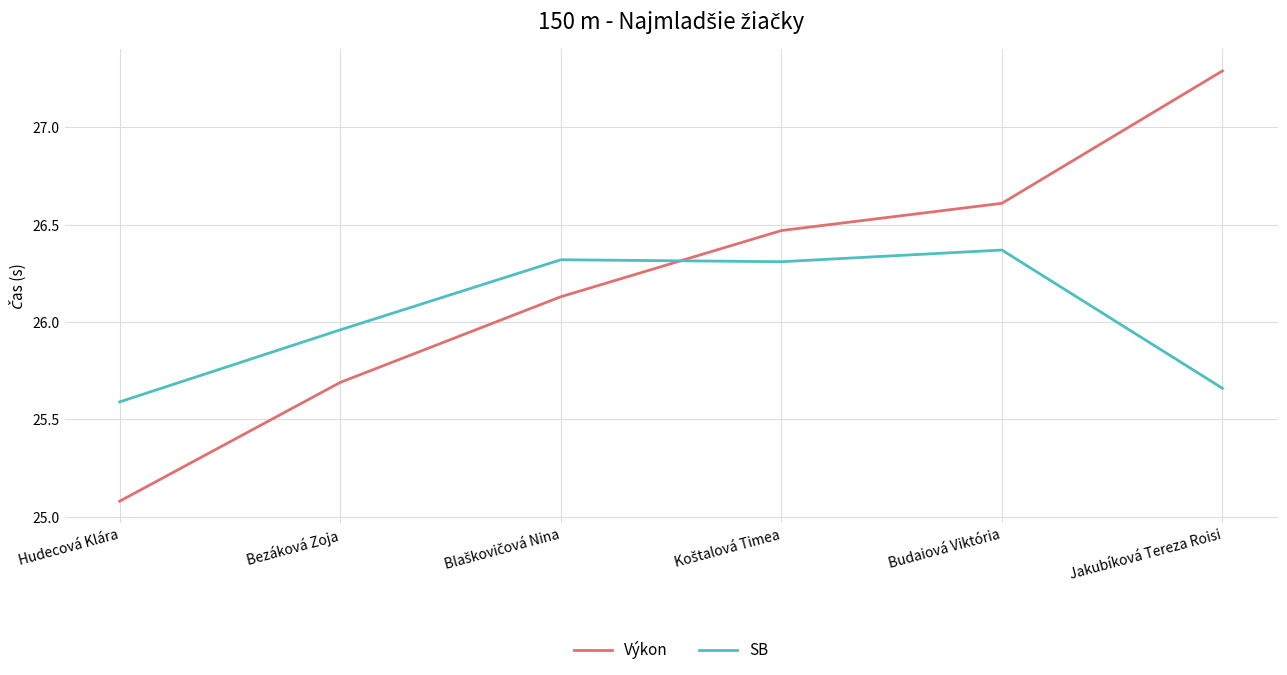

At which category does the chart reach its peak across all series?

Jakubíková Tereza Roisi